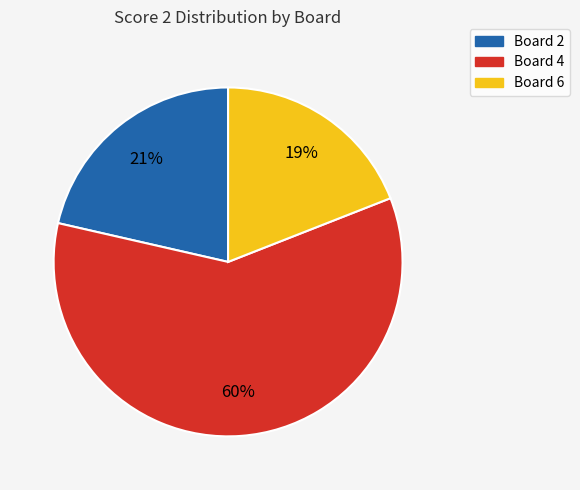

Is it true that Board 2 is 21% of the pie?

True